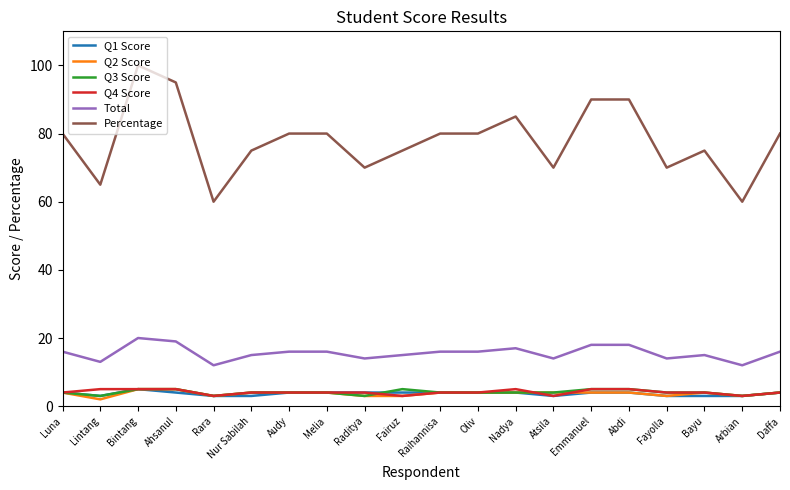

Which series has the largest total across all categories?

Percentage